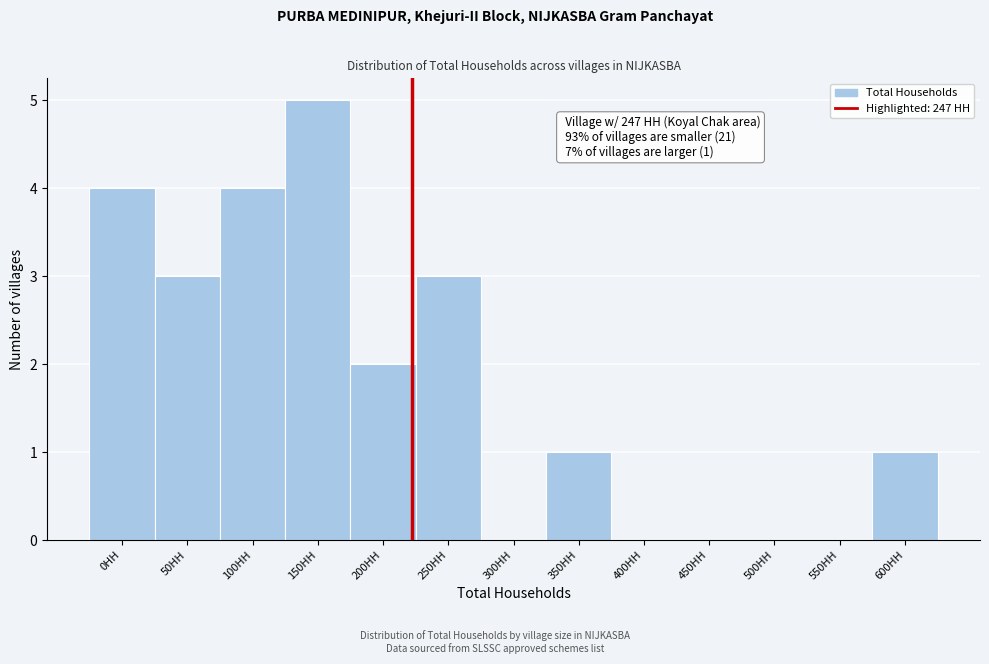

Reading right to left, list all the values displayed in this chart.

600HH=1	550HH=0	500HH=0	450HH=0	400HH=0	350HH=1	300HH=0	250HH=3	200HH=2	150HH=5	100HH=4	50HH=3	0HH=4